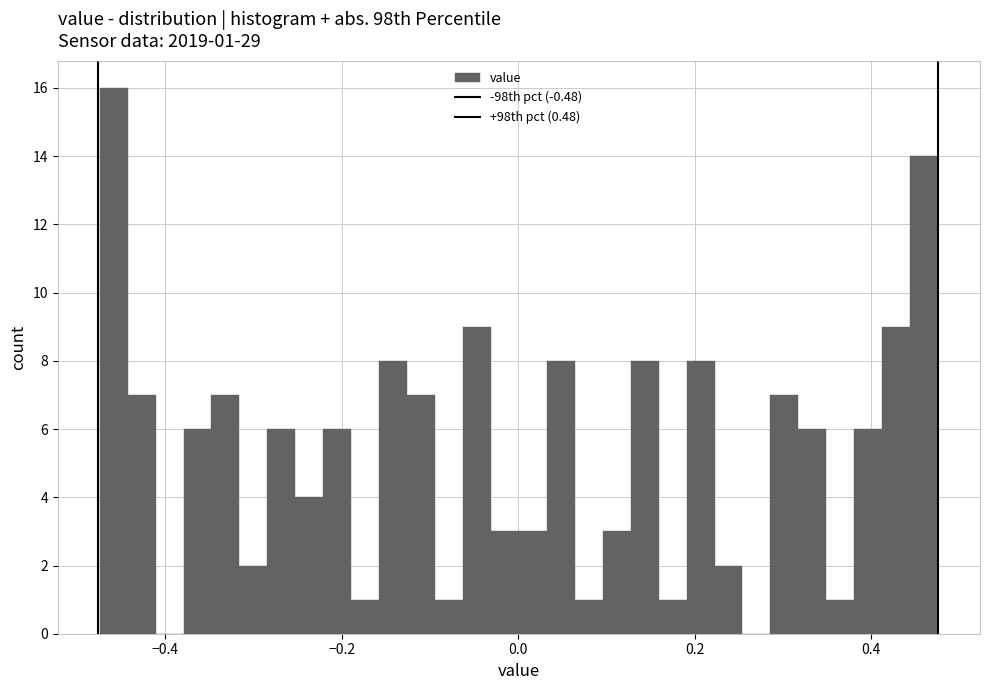

Read against the x-axis, roughly where is the centre of the tallest bar?

-0.46